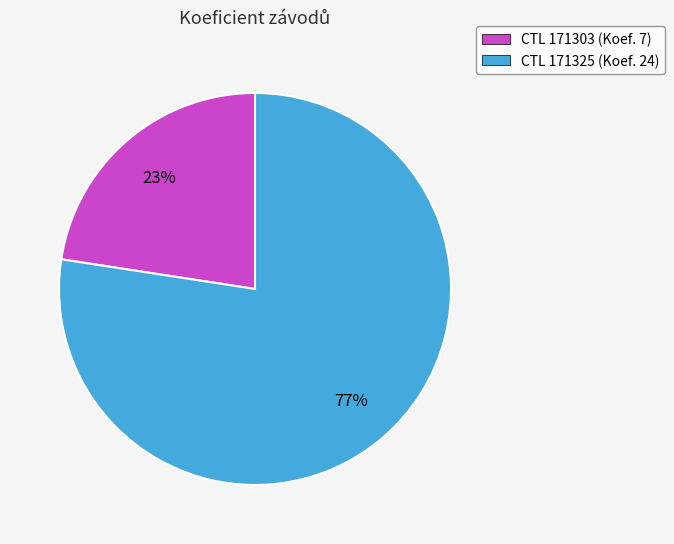

Approximately how many times larger is the value at CTL 171303 (Koef. 7) compared to CTL 171325 (Koef. 24)?

0.3